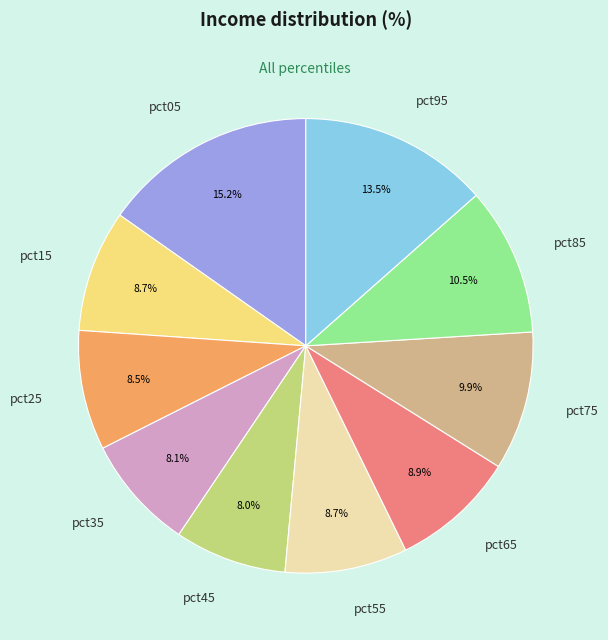

What is the largest slice in the pie chart?

pct05